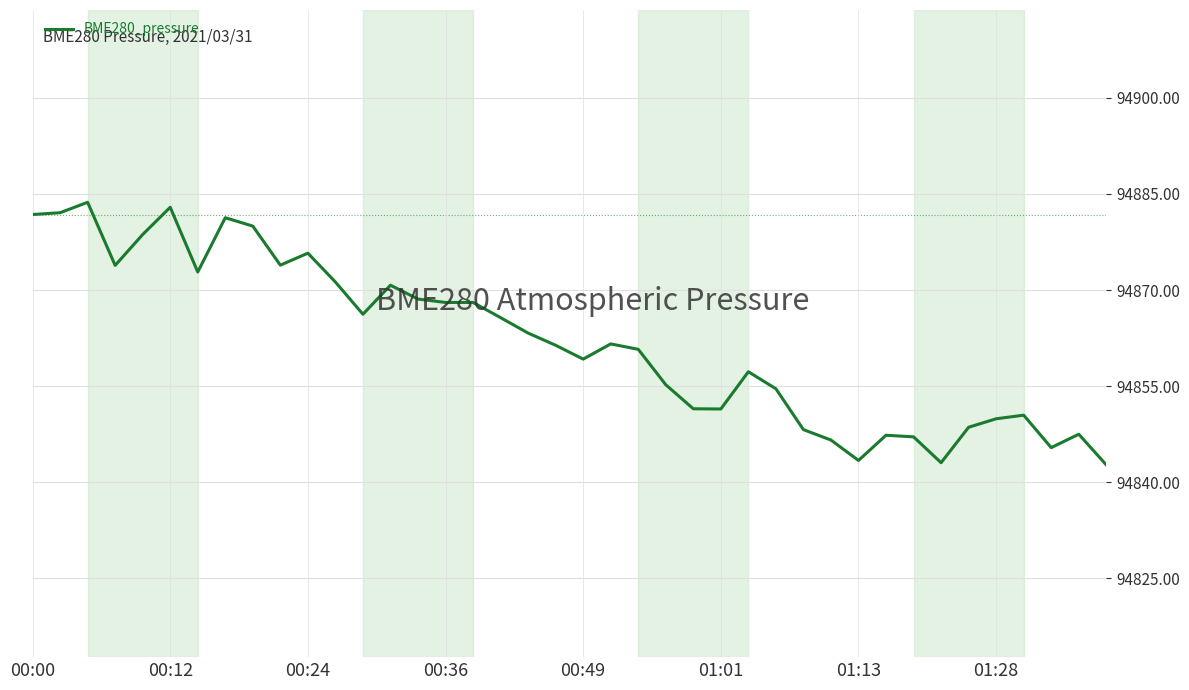

What is the greatest value displayed?

94883.7